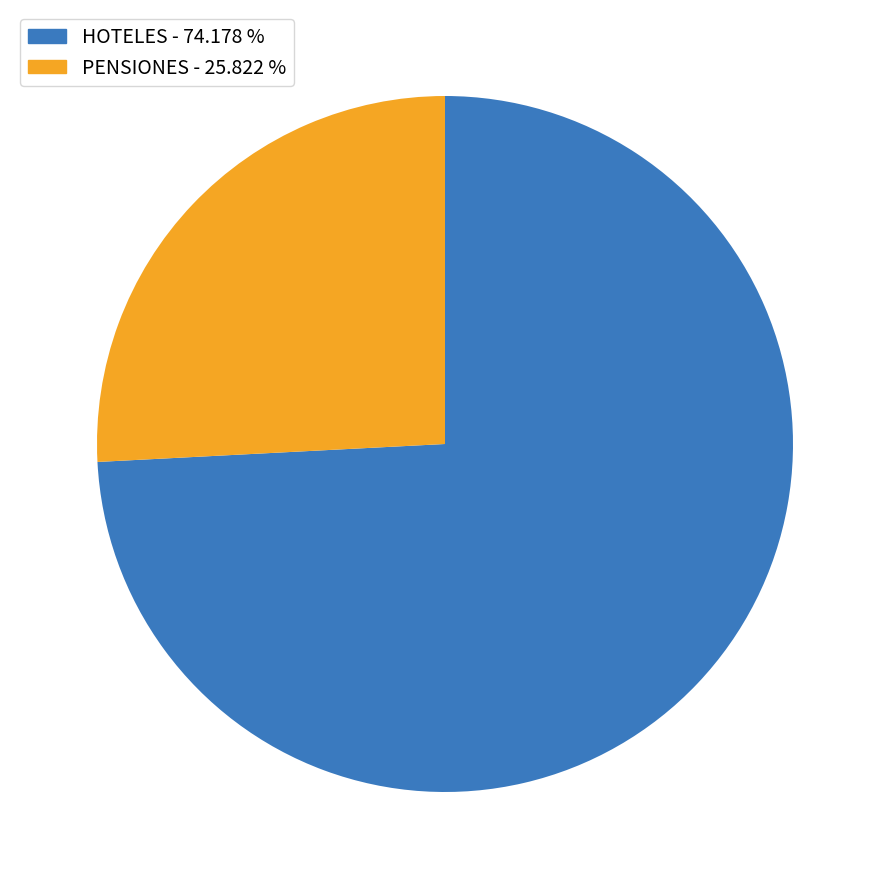

Rank the categories by value from highest to lowest.

HOTELES, PENSIONES